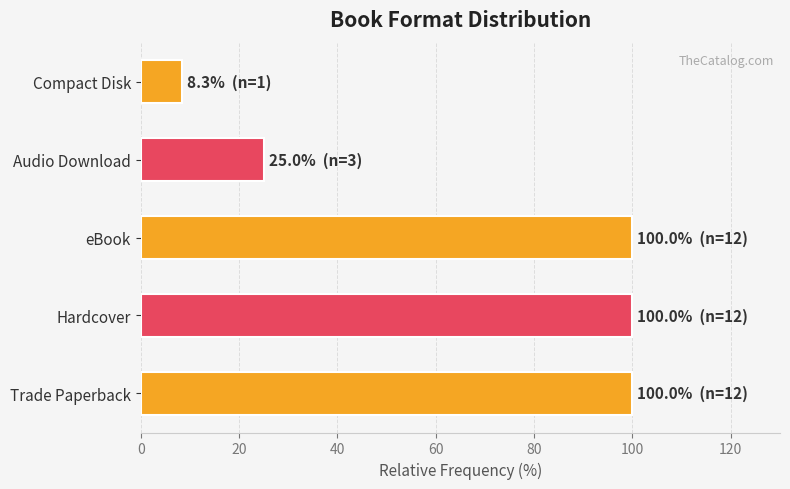

What is the sum of all values?

333.3